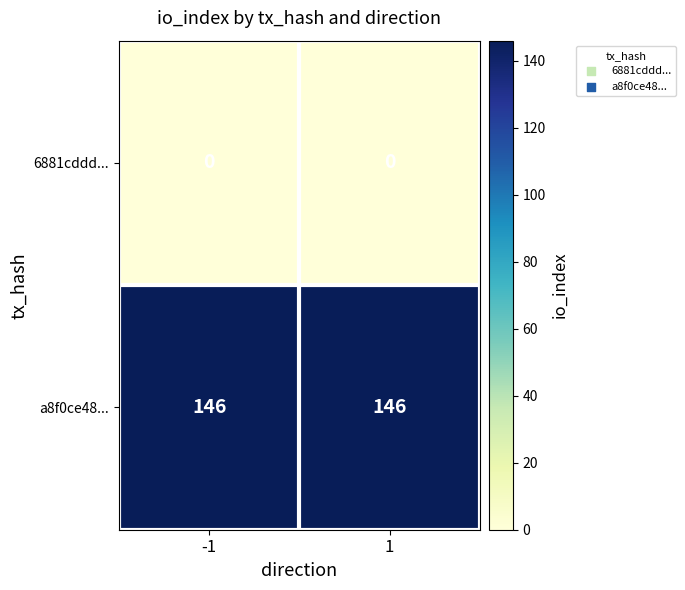

At -1, list the series in order from largest to smallest.

a8f0ce48..., 6881cddd...